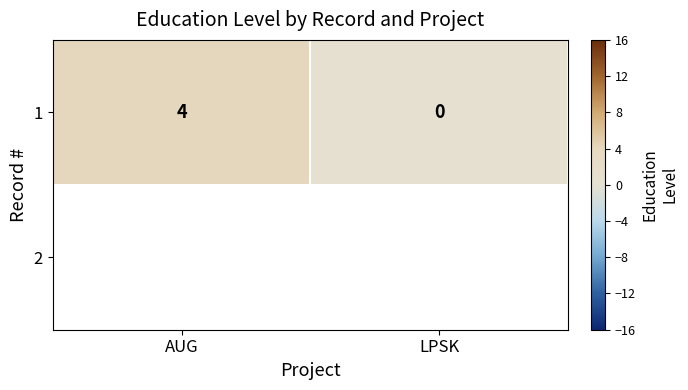

Rank the categories by value from highest to lowest.

AUG, LPSK